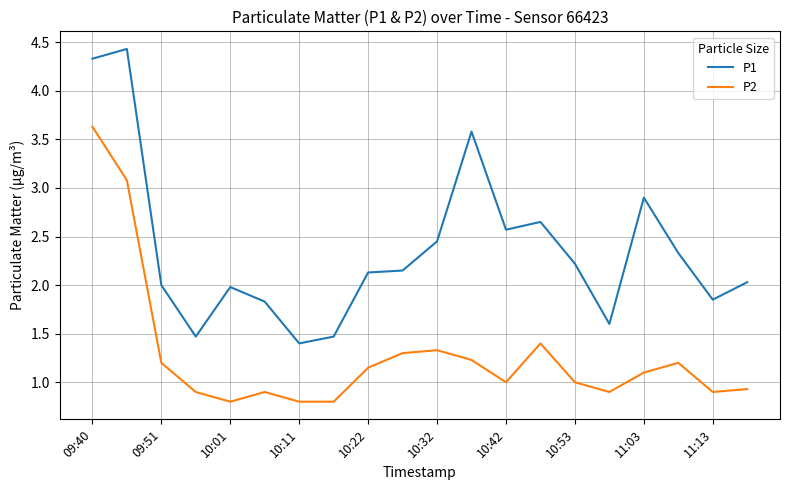

Rank the series by their maximum value, from highest to lowest.

P1, P2